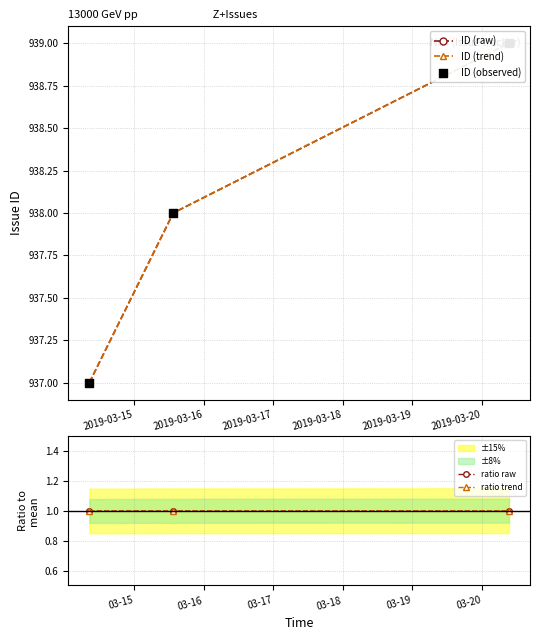

Which series has the largest total across all categories?

ID (raw)